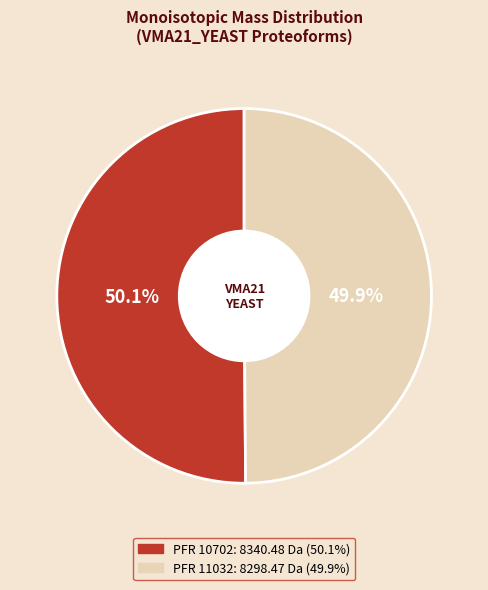

Is there any slice that represents more than half of the pie?

Yes